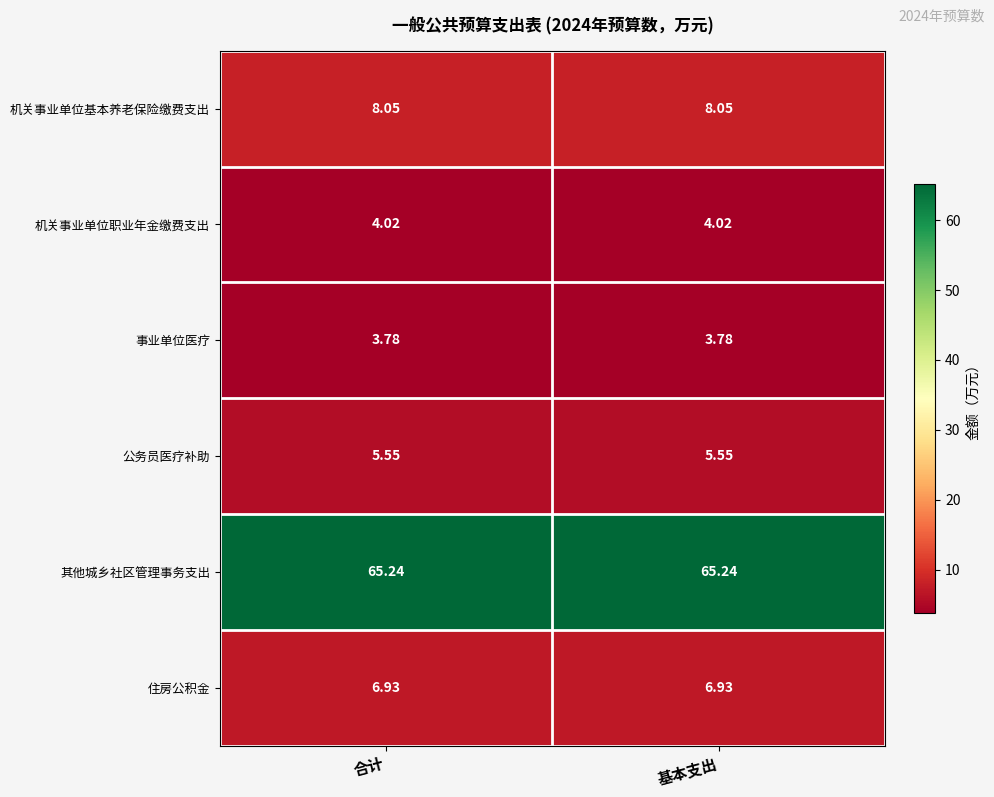

What is the difference between the highest and lowest values at 基本支出?

61.5